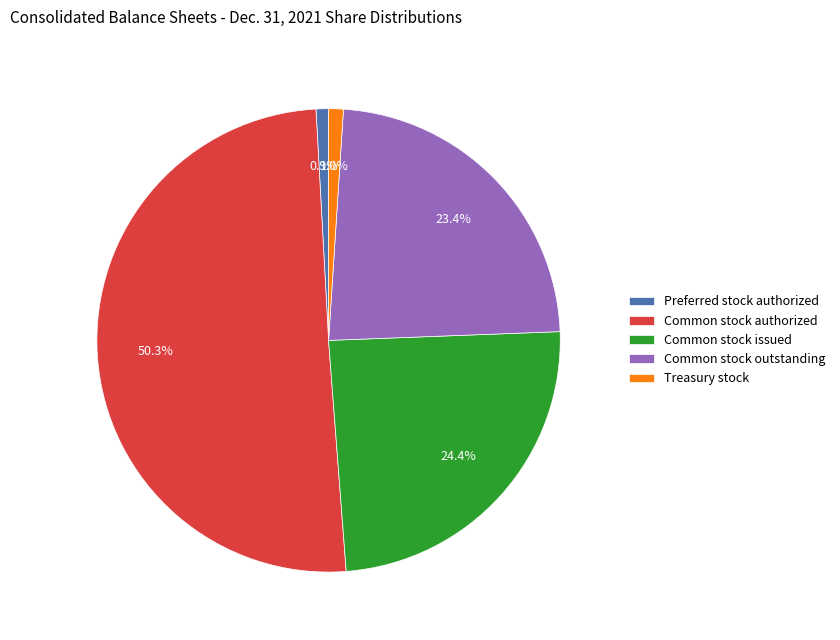

Count the number of slices in the pie.

5